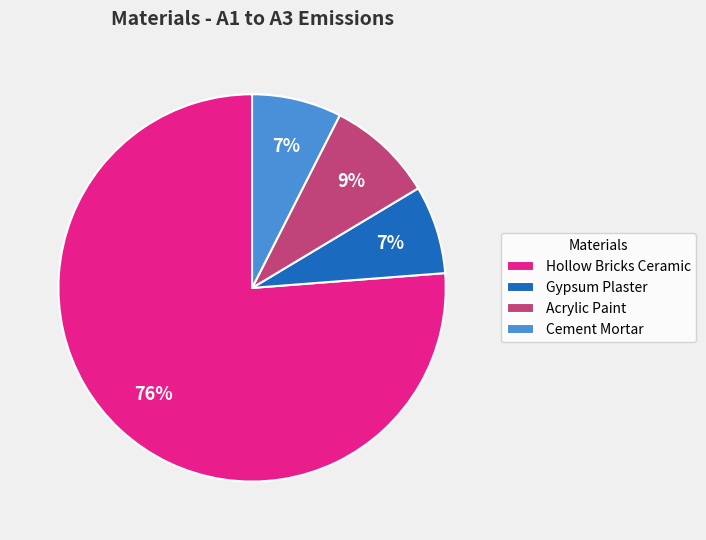

The Cement Mortar slice represents 7% of the pie. True or false?

True